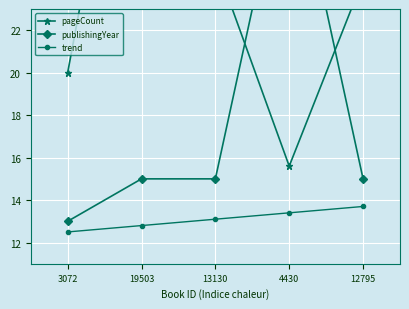

What is the difference between the highest and lowest values at 19503?

25.8